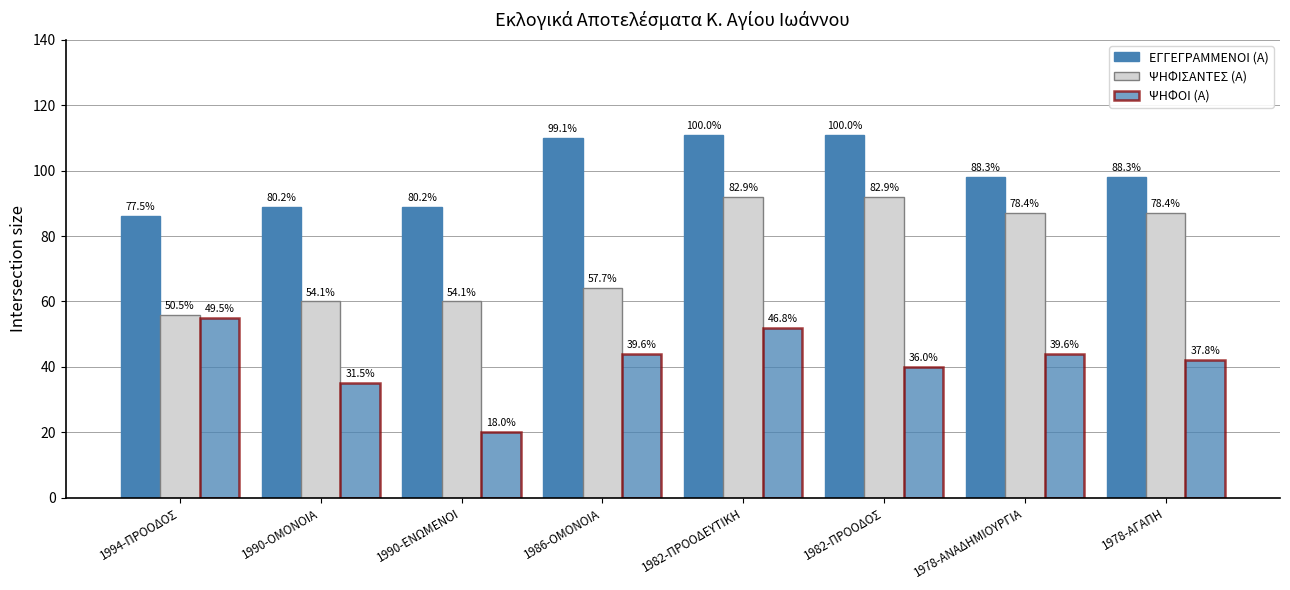

What is the difference between the highest and lowest values at 1990-ΕΝΩΜΕΝΟΙ?

69